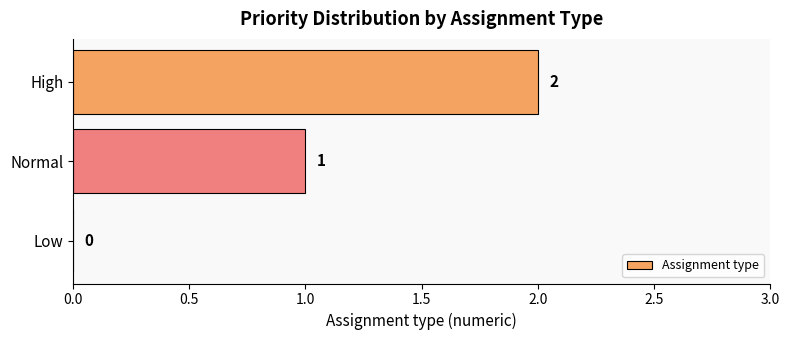

What is the sum of all values?

3